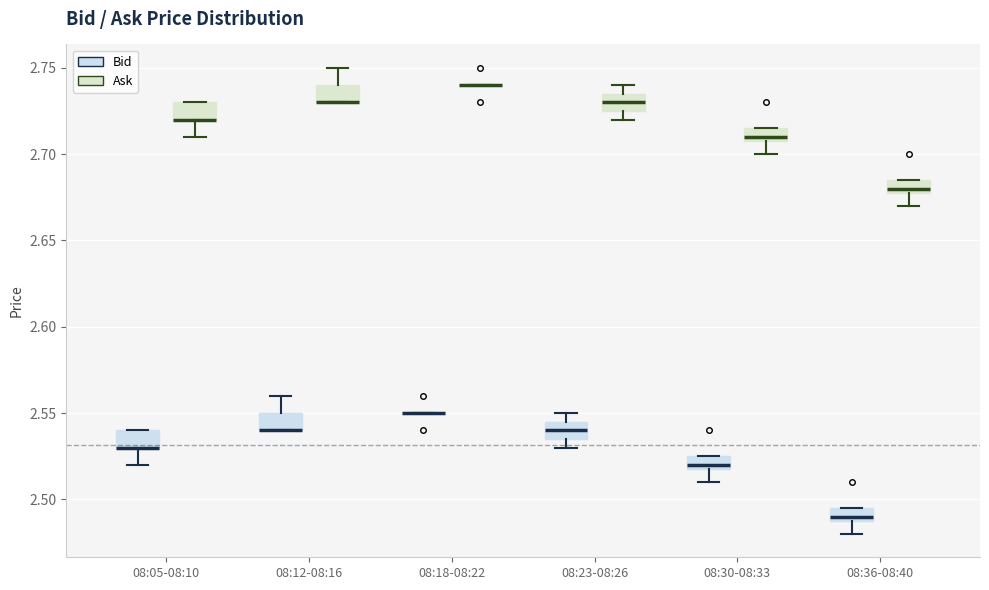

Where is the lower edge of the box for 08:05-08:10 (Ask) on the y-axis? The values are not printed on the chart, so give them approximately, as read against the axis.

2.720